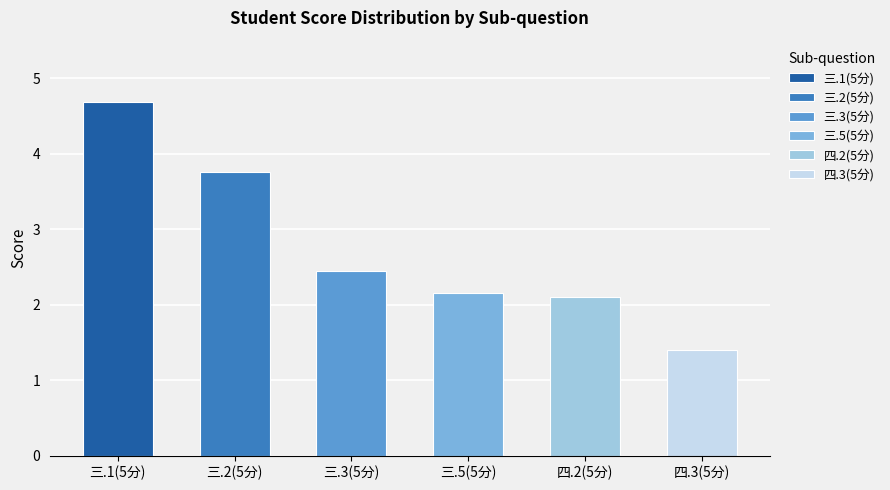

What is the value of the 2nd bar from the left?

3.8